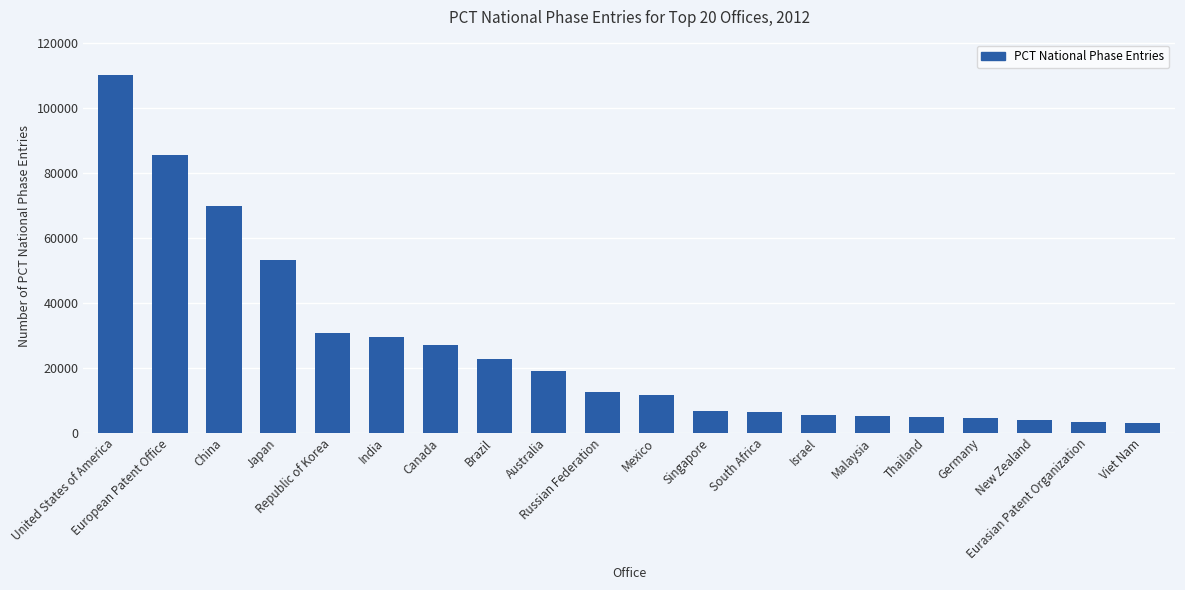

Read the value at Singapore, to the nearest 100.

6700